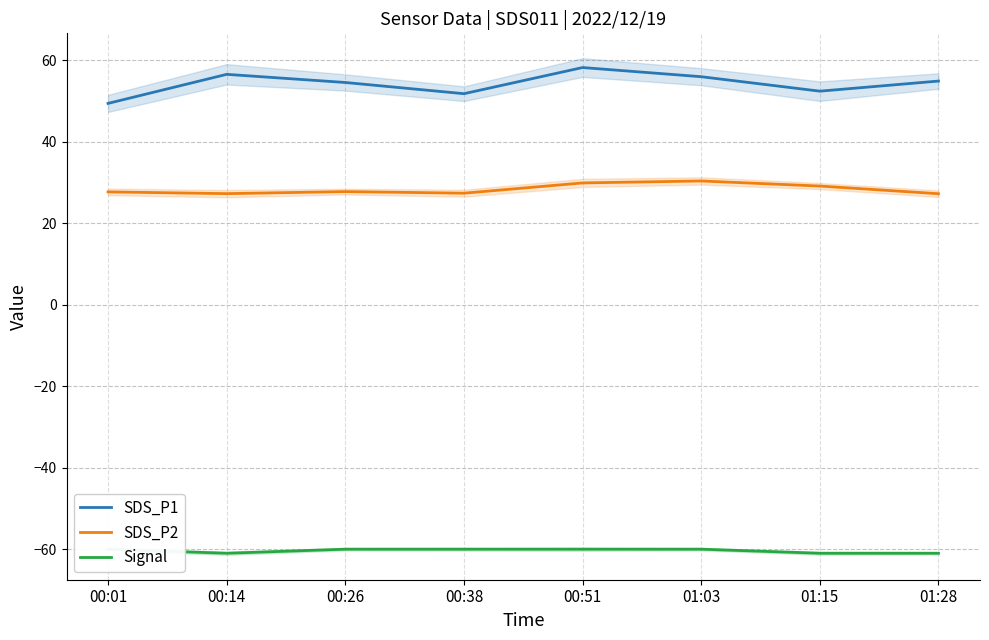

What is the value of the SDS_P1 point at the 2nd from the left?

56.5